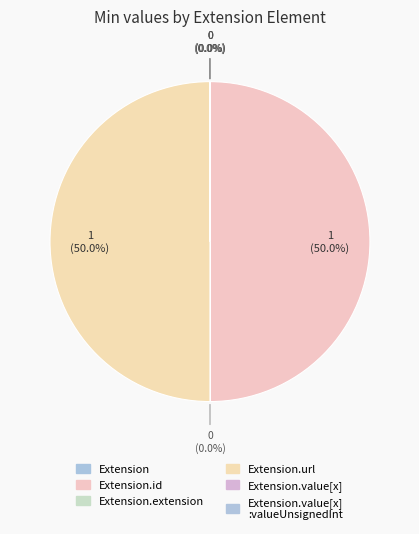

Count the number of slices in the pie.

6